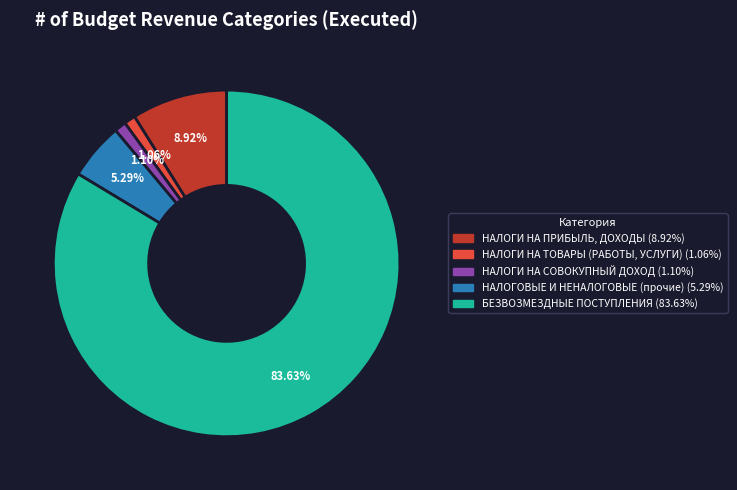

How many slices are in this pie chart?

5